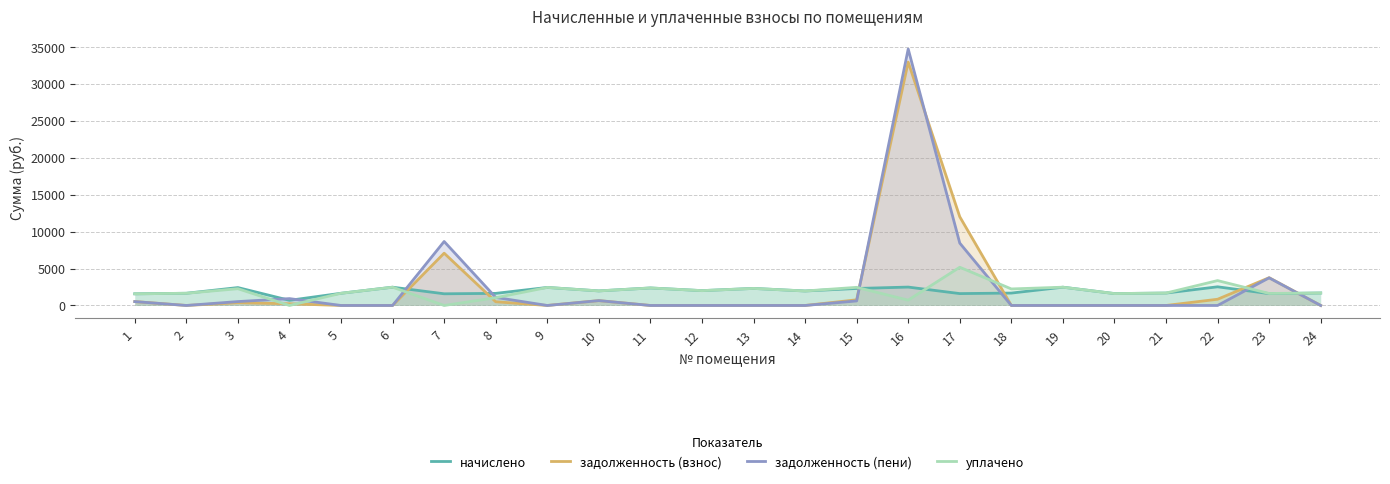

What are all the series names shown in the legend?

начислено, задолженность (взнос), задолженность (пени), уплачено